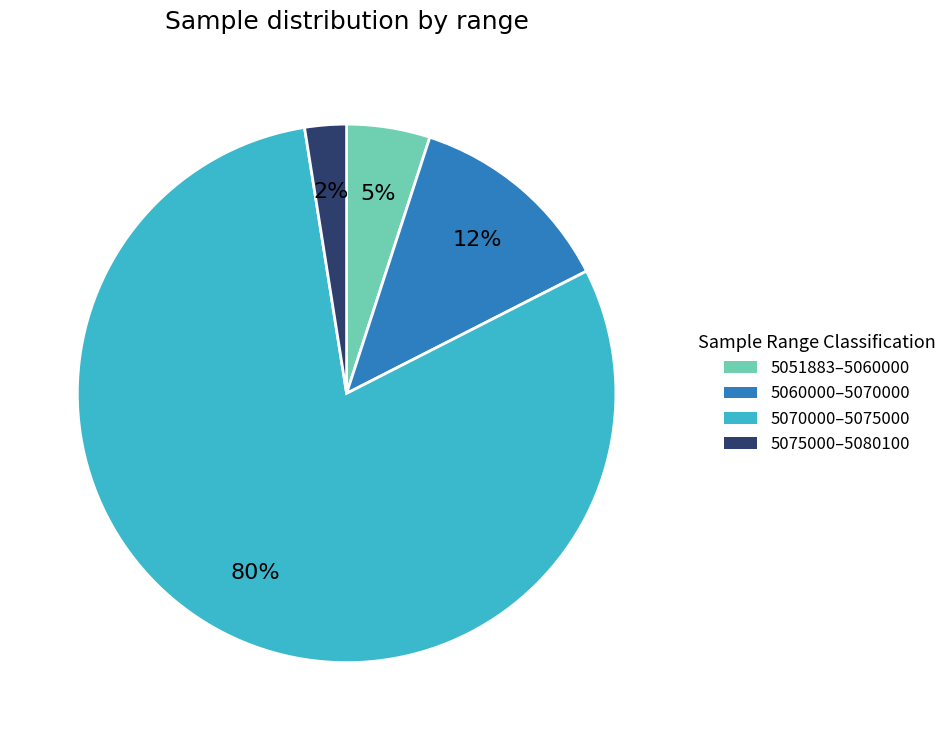

Count the number of slices in the pie.

4